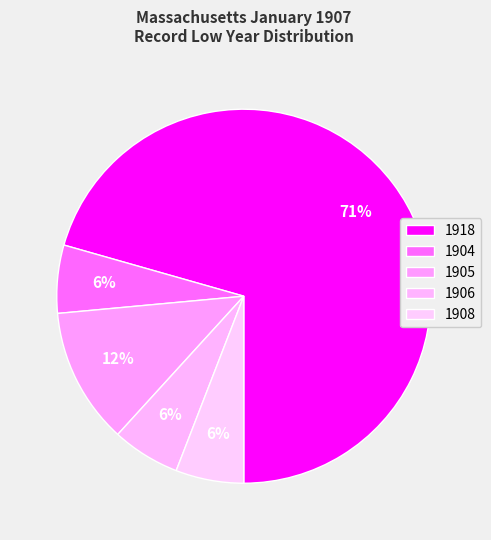

Is 1918 the majority of the pie?

Yes